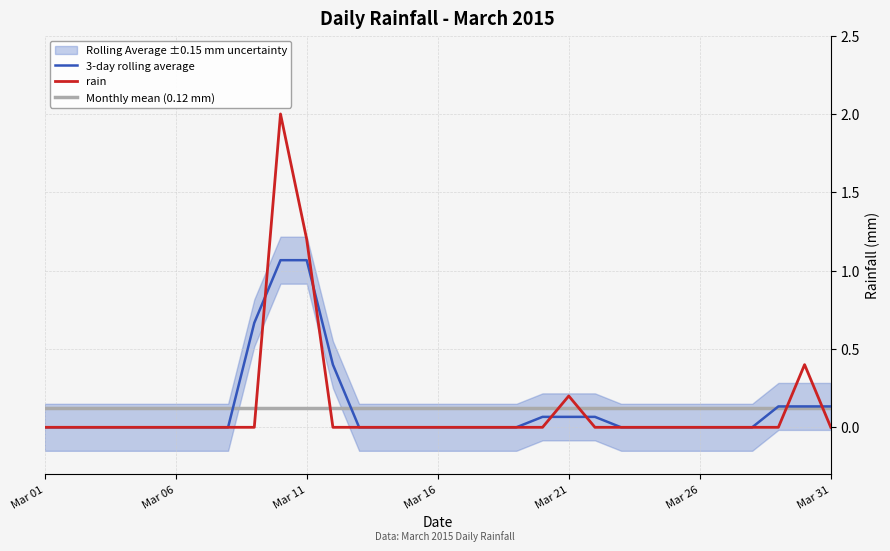

Is it true that 3-day rolling average equals 0.0 at Mar 16?

True